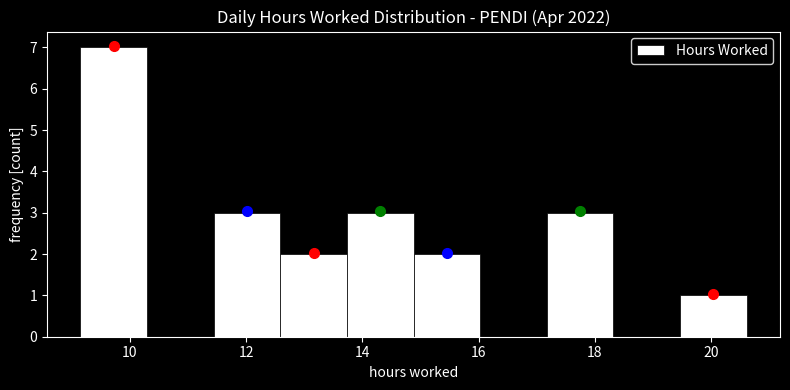

Reading left to right, transcribe this chart: for each bar, give the range it covers on the x-axis and its height. Neither the bar edges nor the heights are printed on the chart, so give them approximately, as read against the axes.

9.2 to 10.2: 7
10.2 to 11.4: 0
11.4 to 12.6: 3
12.6 to 13.8: 2
13.8 to 14.8: 3
14.8 to 16.0: 2
16.0 to 17.2: 0
17.2 to 18.4: 3
18.4 to 19.4: 0
19.4 to 20.6: 1